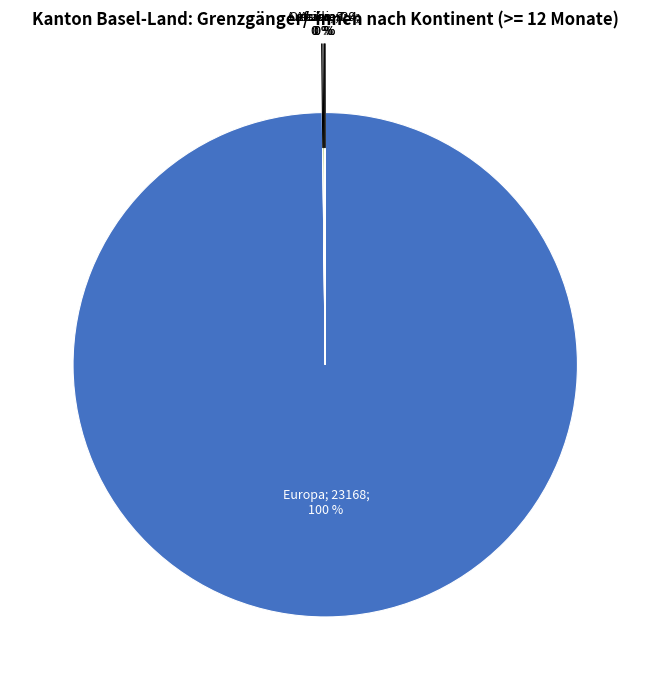

To the nearest percent, what is the average slice percentage?

20%